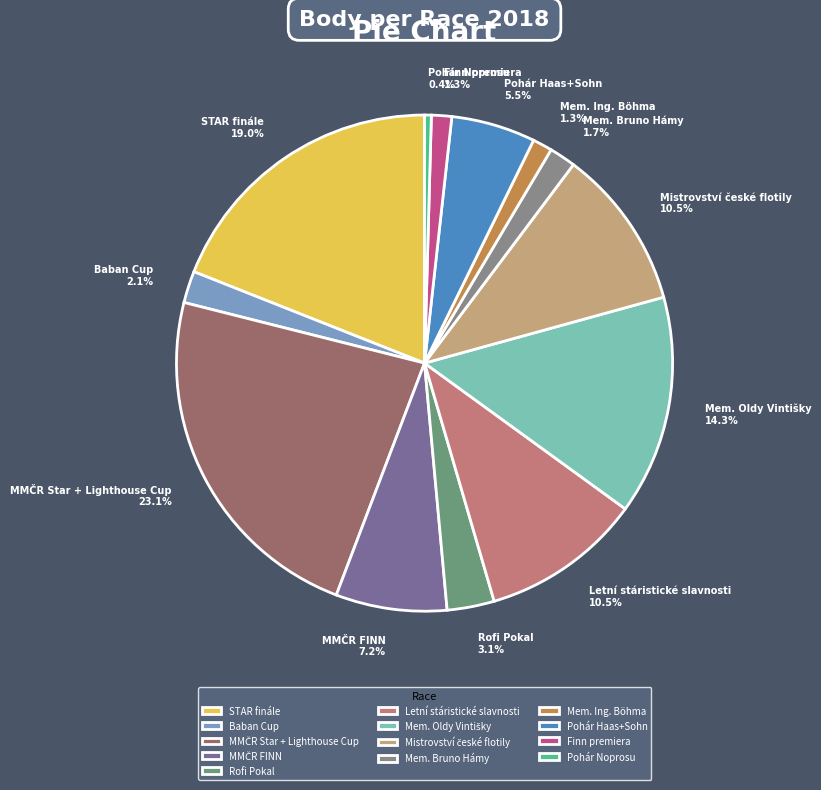

How many segments does this pie chart have?

13